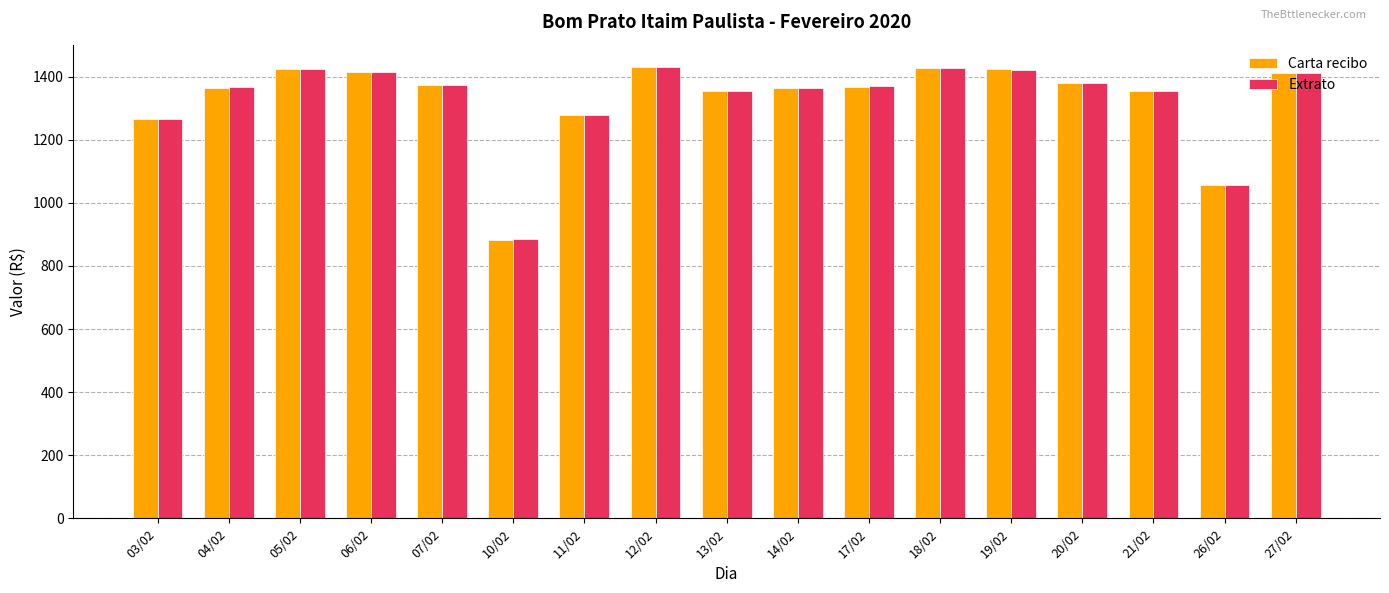

What is the average value of the Extrato series?

1328.4